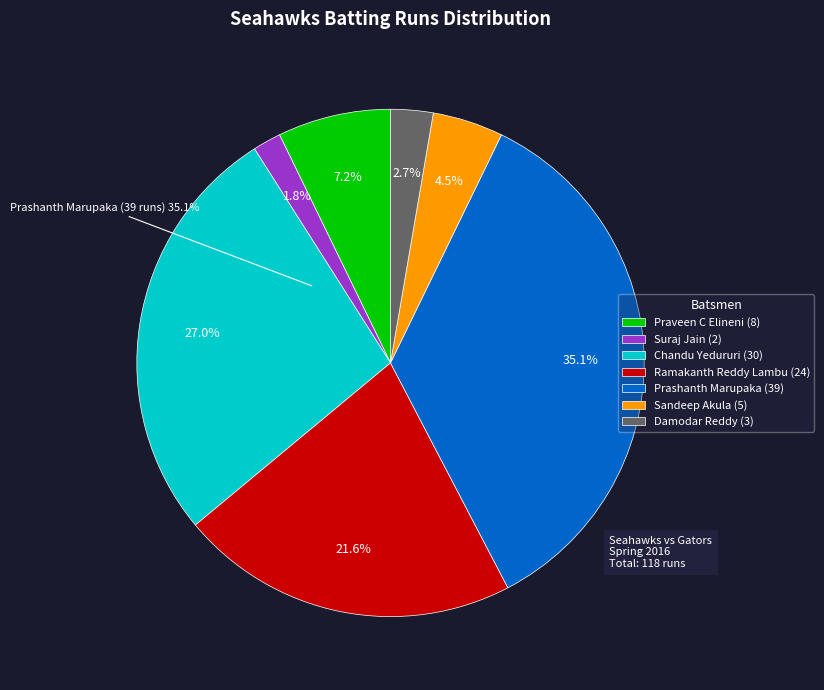

Rank the categories by value from lowest to highest.

Suraj Jain (2), Damodar Reddy (3), Sandeep Akula (5), Praveen C Elineni (8), Ramakanth Reddy Lambu (24), Chandu Yedururi (30), Prashanth Marupaka (39)